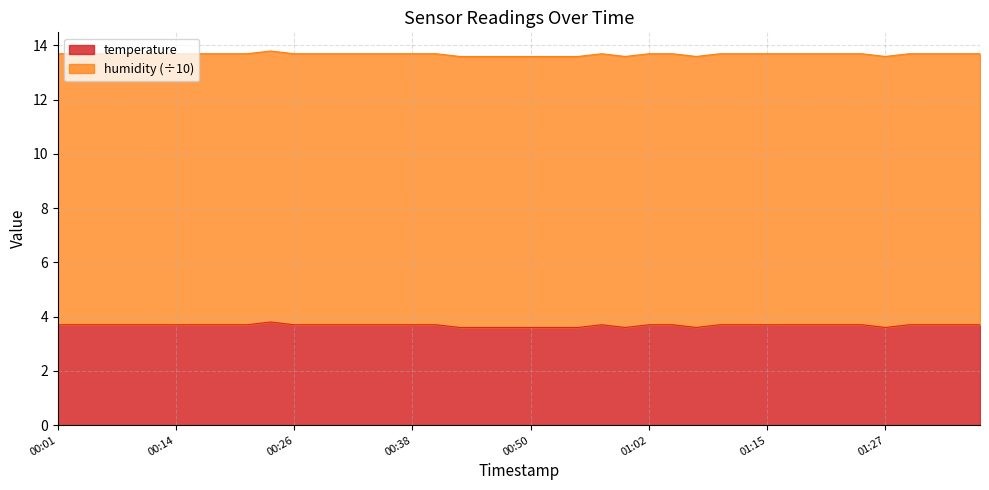

Count the number of categories in the chart.

40